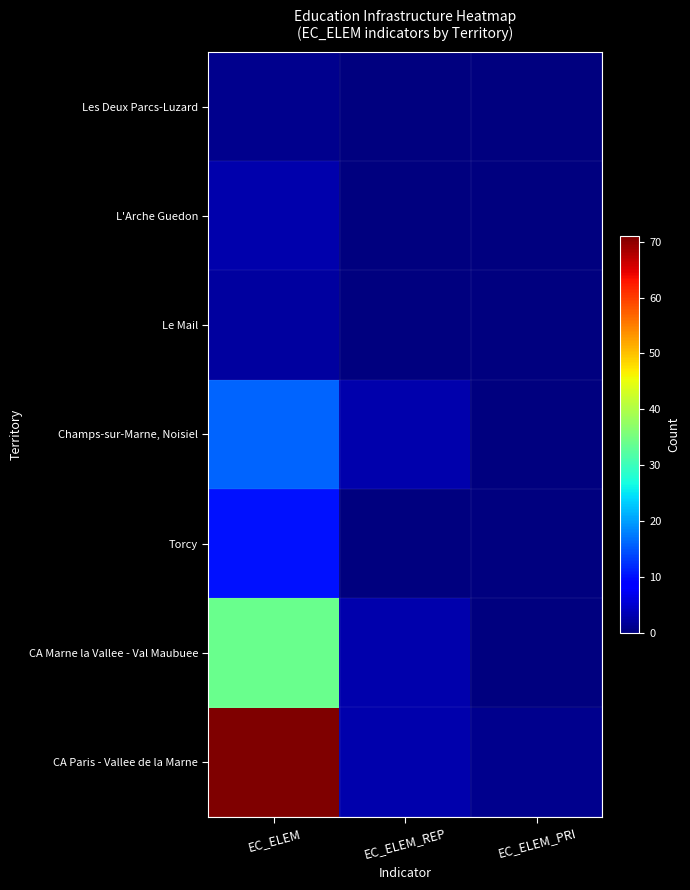

At which category is the sum across all series the highest?

EC_ELEM